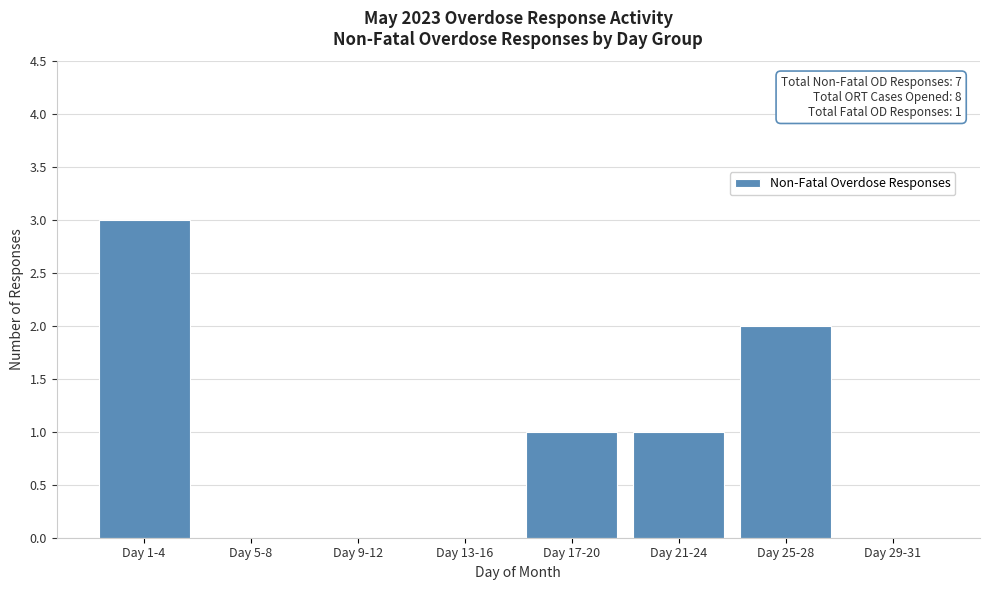

Reading right to left, extract all data points from this chart.

Day 29-31=0	Day 25-28=2	Day 21-24=1	Day 17-20=1	Day 13-16=0	Day 9-12=0	Day 5-8=0	Day 1-4=3